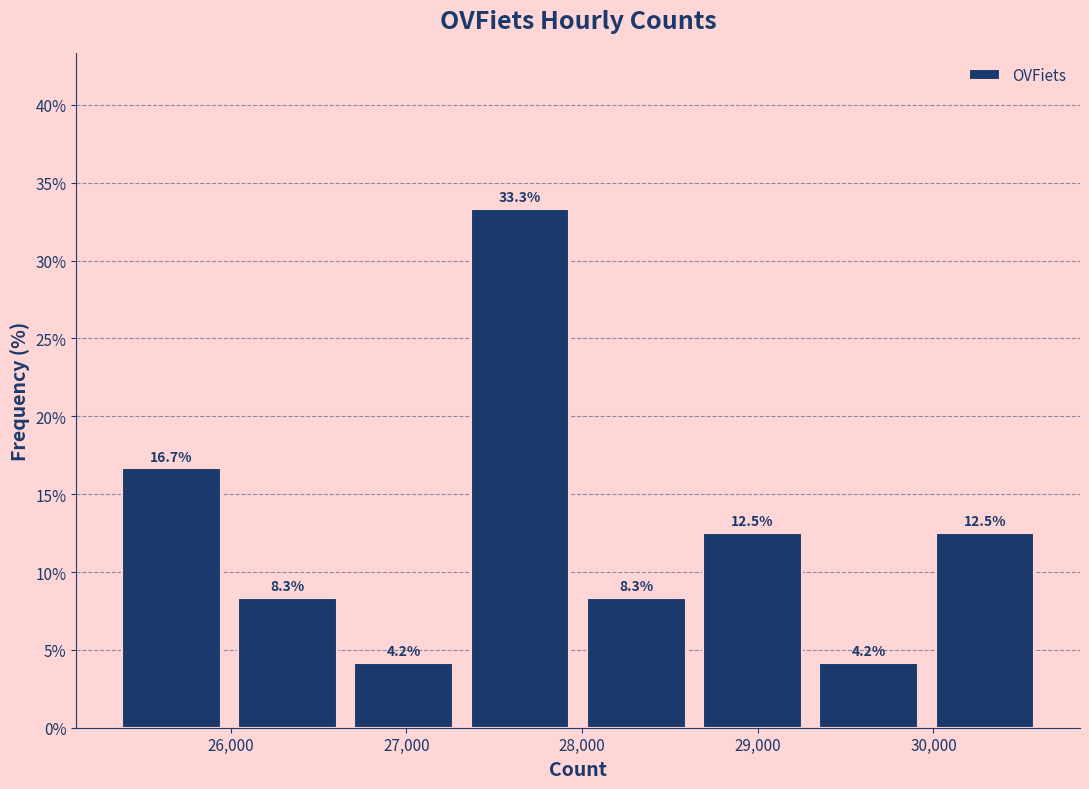

How tall is the bar that spans 28600 to 29300 on the x-axis? The bar edges are not printed on the chart, so give them approximately, as read against the axis.

12.5